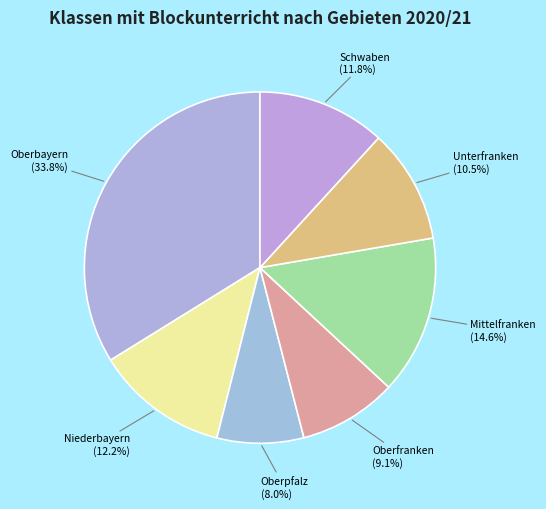

Is Oberpfalz the majority of the pie?

No